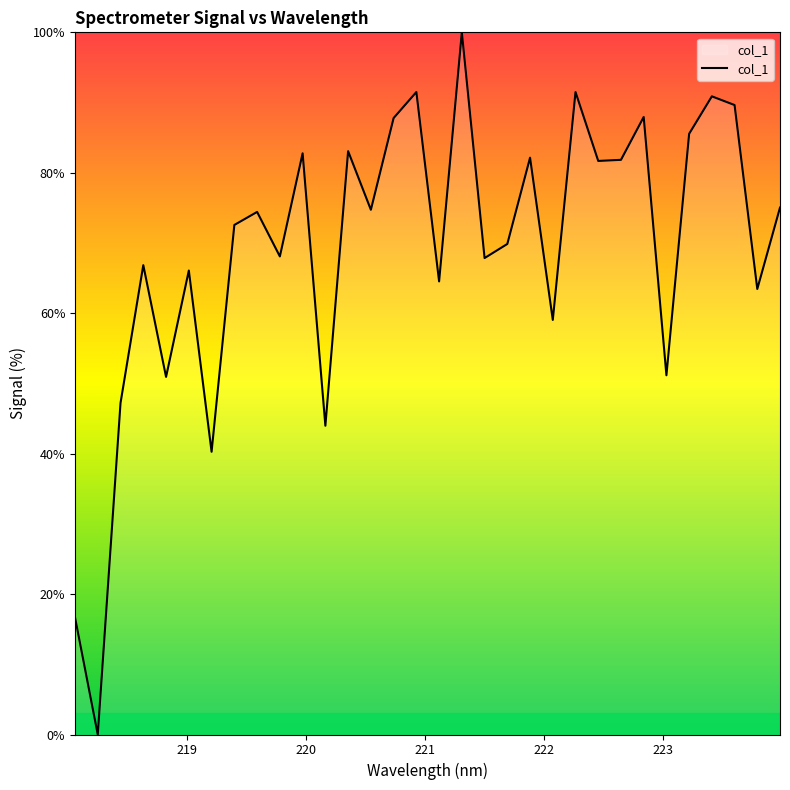

What is the greatest value displayed?

100.0